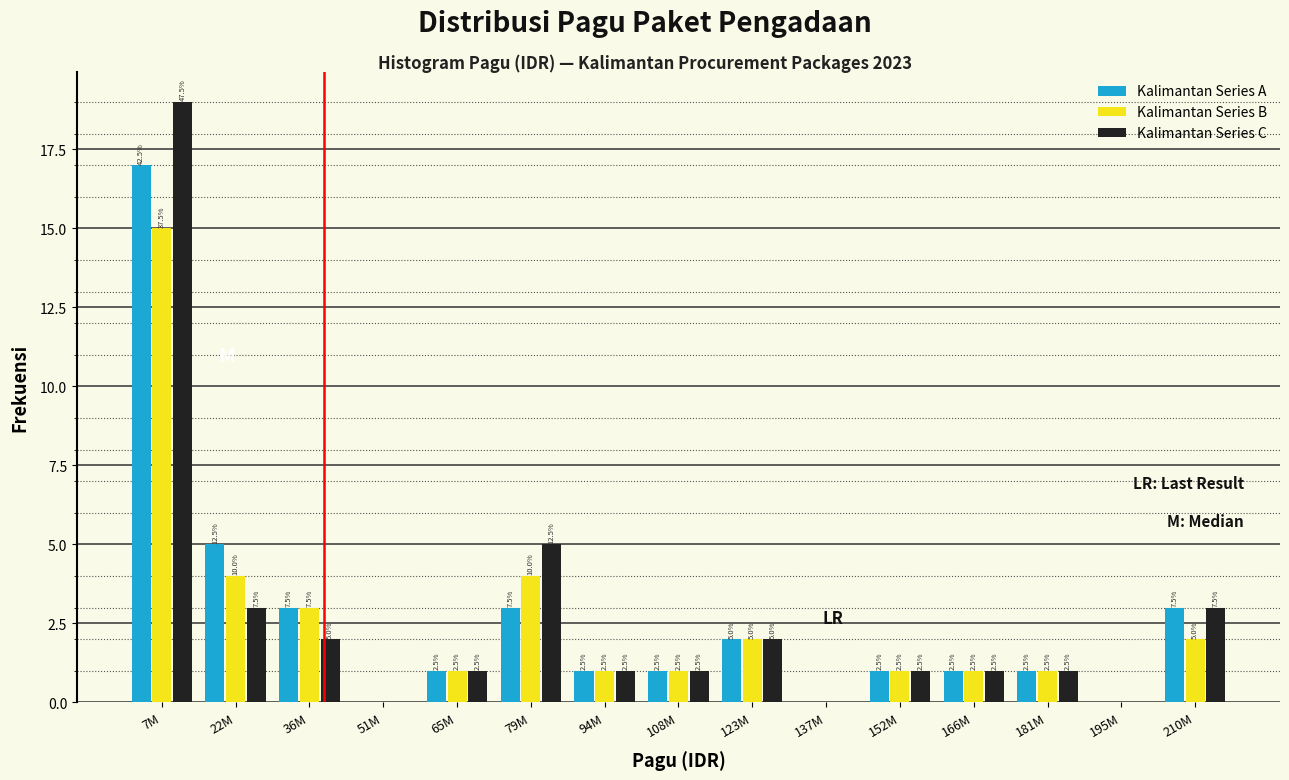

Are the bars horizontal?

No